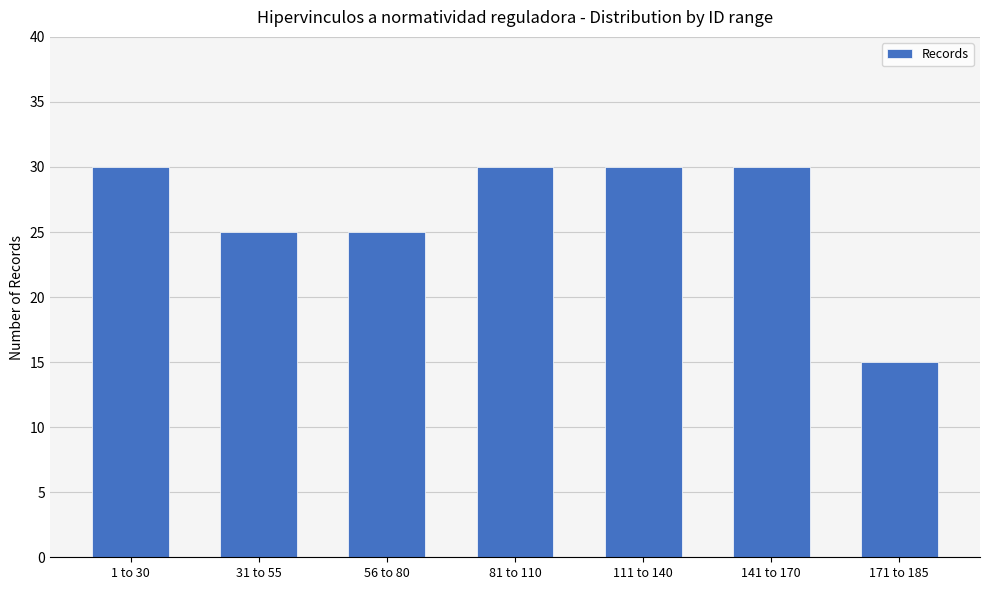

What is the difference between the values at 1 to 30 and 171 to 185?

15